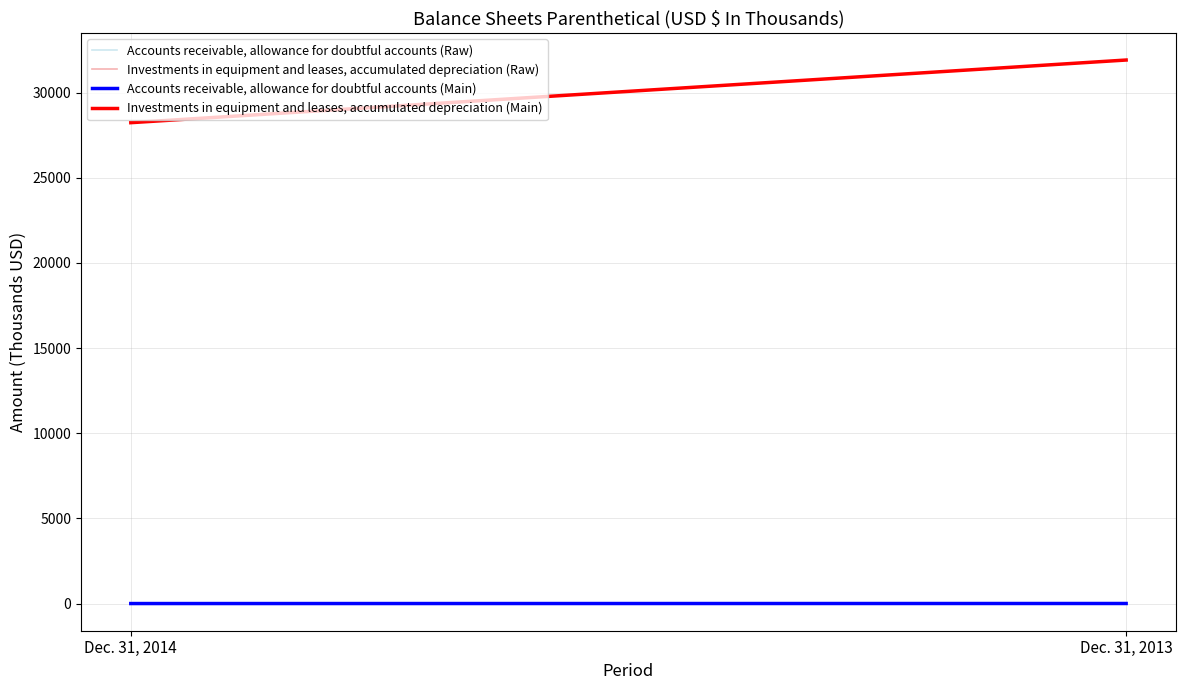

Reading left to right, list all the values displayed in this chart.

Accounts receivable, allowance for doubtful accounts (Raw): Dec. 31, 2014=0	Dec. 31, 2013=3
Investments in equipment and leases, accumulated depreciation (Raw): Dec. 31, 2014=28229	Dec. 31, 2013=31907
Accounts receivable, allowance for doubtful accounts (Main): Dec. 31, 2014=0	Dec. 31, 2013=3
Investments in equipment and leases, accumulated depreciation (Main): Dec. 31, 2014=28229	Dec. 31, 2013=31907